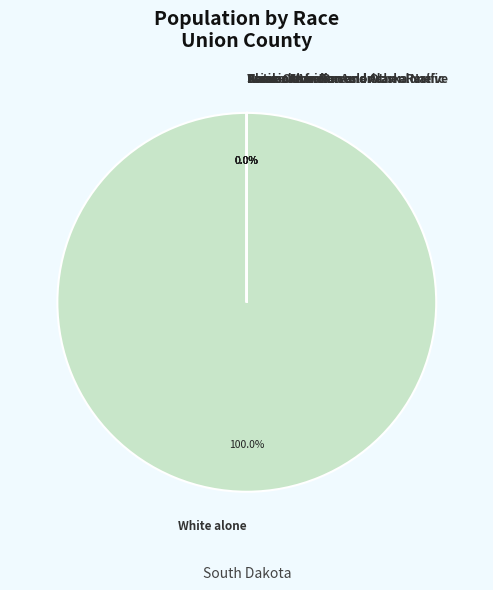

Is Two or More Races the majority of the pie?

No